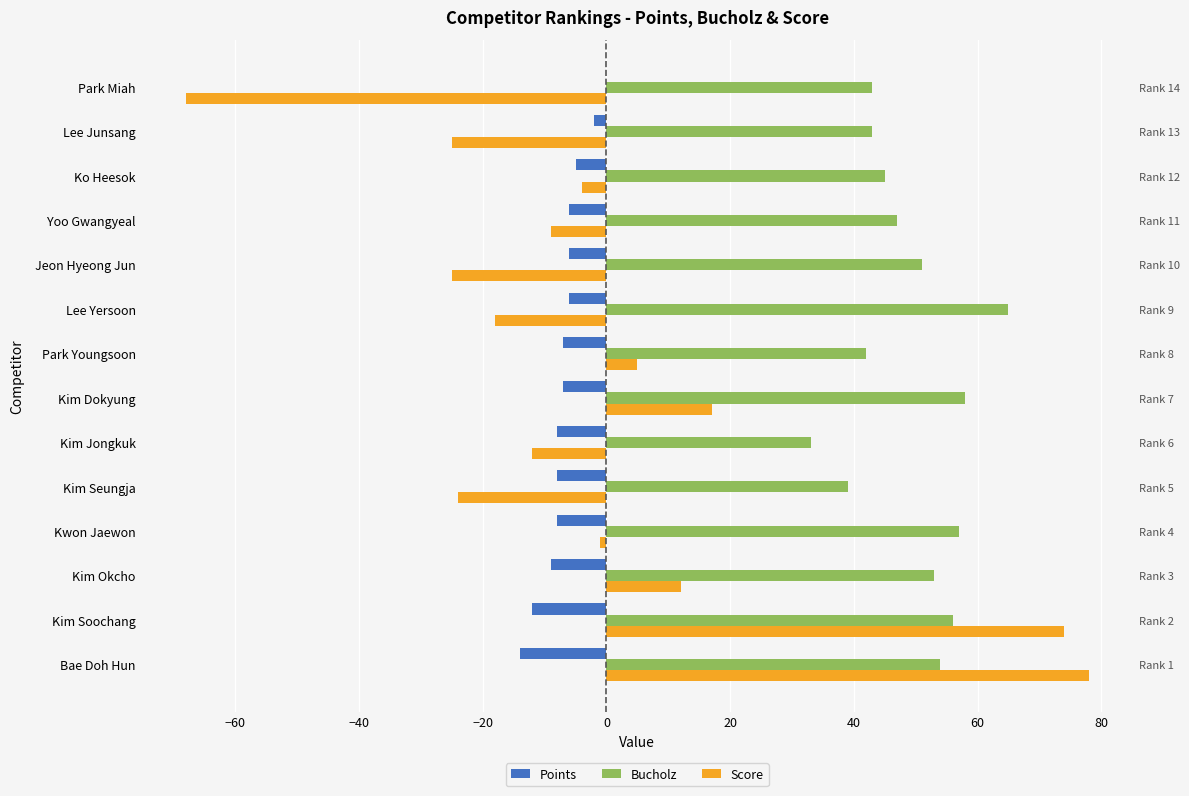

What is the value of the Bucholz bar at the 2nd from the left?

56